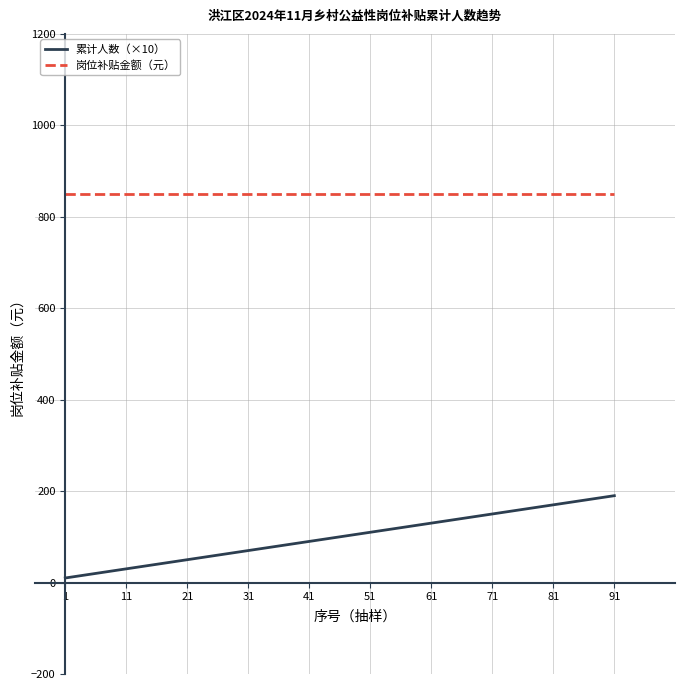

Which series has the largest total across all categories?

岗位补贴金额（元）